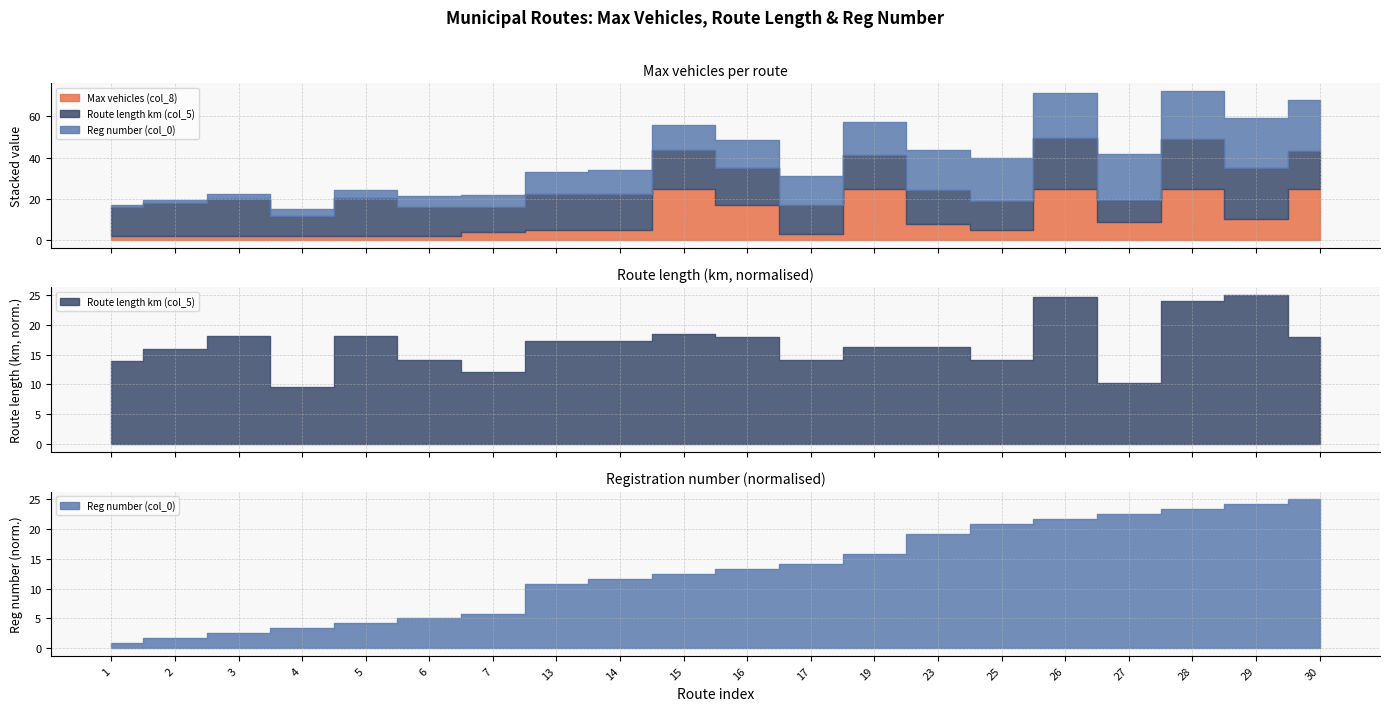

Is it true that Route length km (col_5) equals 27.2 at 2?

False